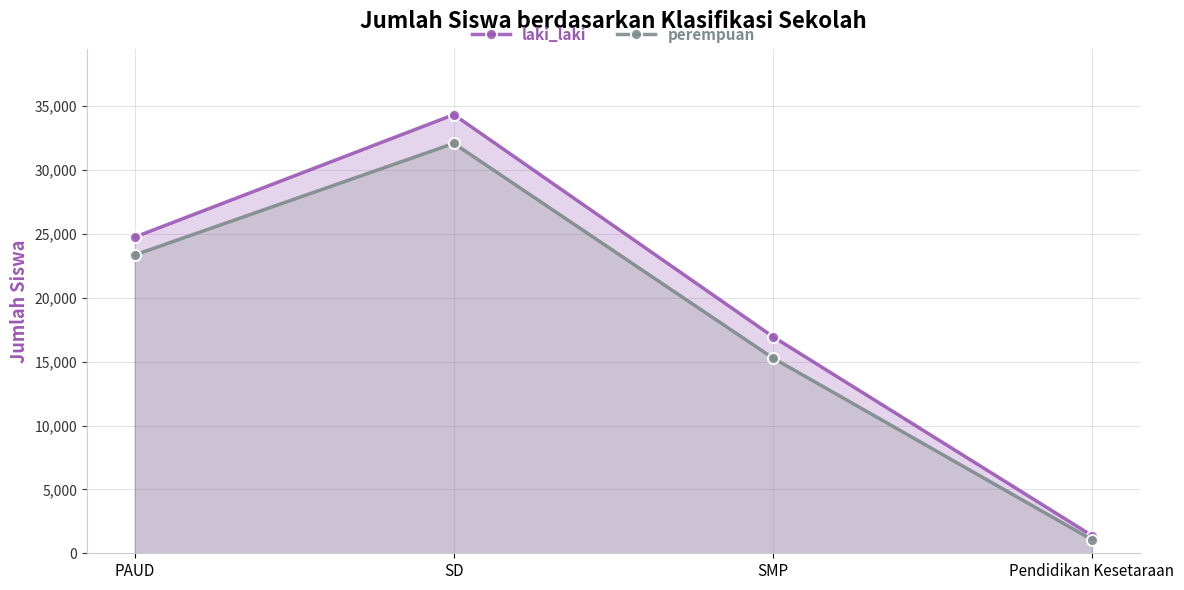

At which label is perempuan closest to 16579?

SMP